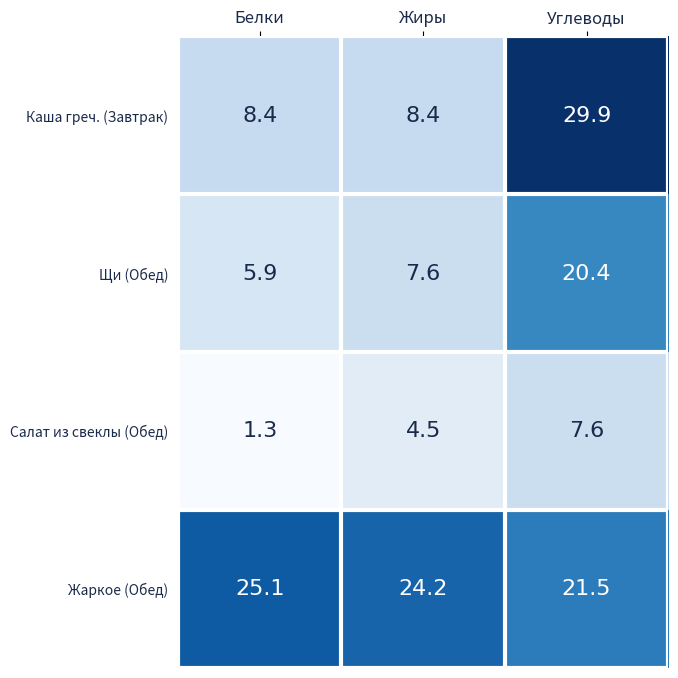

Which series has the largest range (max minus min)?

Каша греч. (Завтрак)